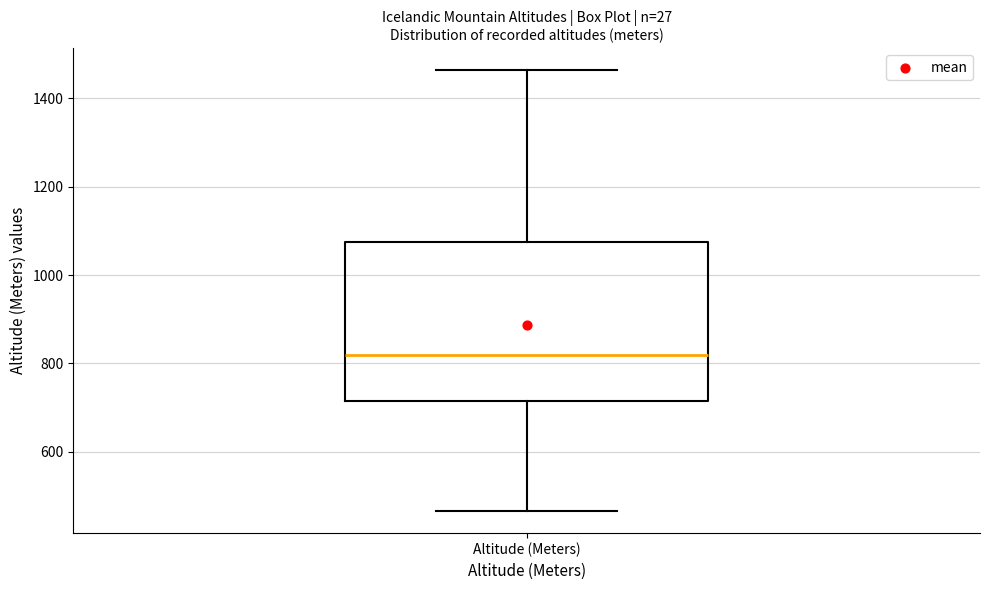

Transcribe this box plot: give where the median line is, the range the box spans, and where the two whiskers end, as read against the y-axis. The values are not printed on the chart, so give them approximately, as read against the axis.

median 820, box 720 to 1080, whiskers 460 to 1460